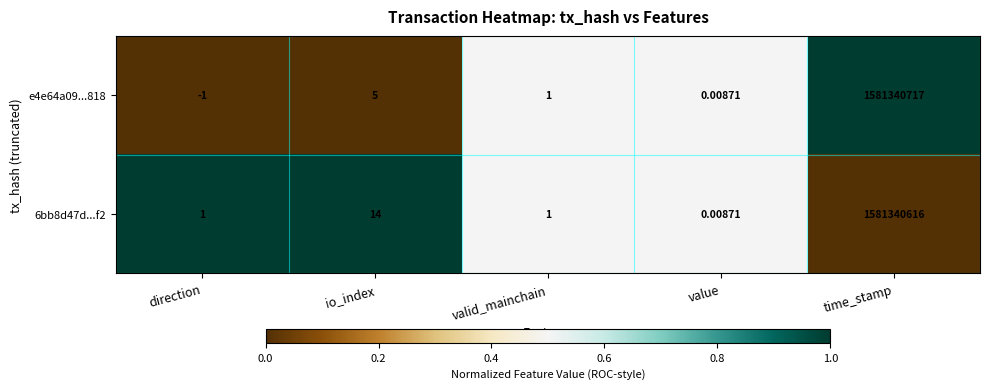

At which label does e4e64a09...818 first exceed 1?

io_index